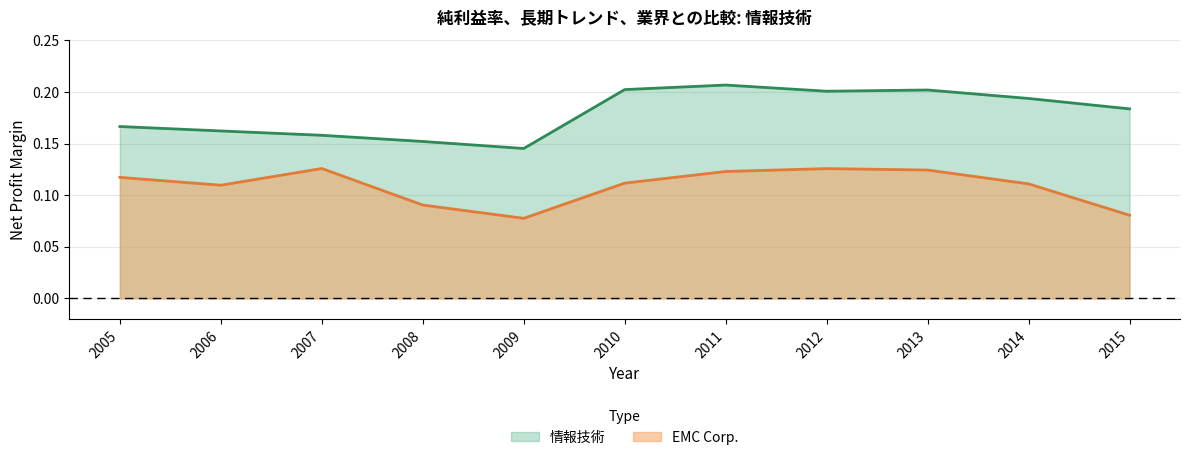

What is the value of the 情報技術 point at the 2nd from the left?

0.2